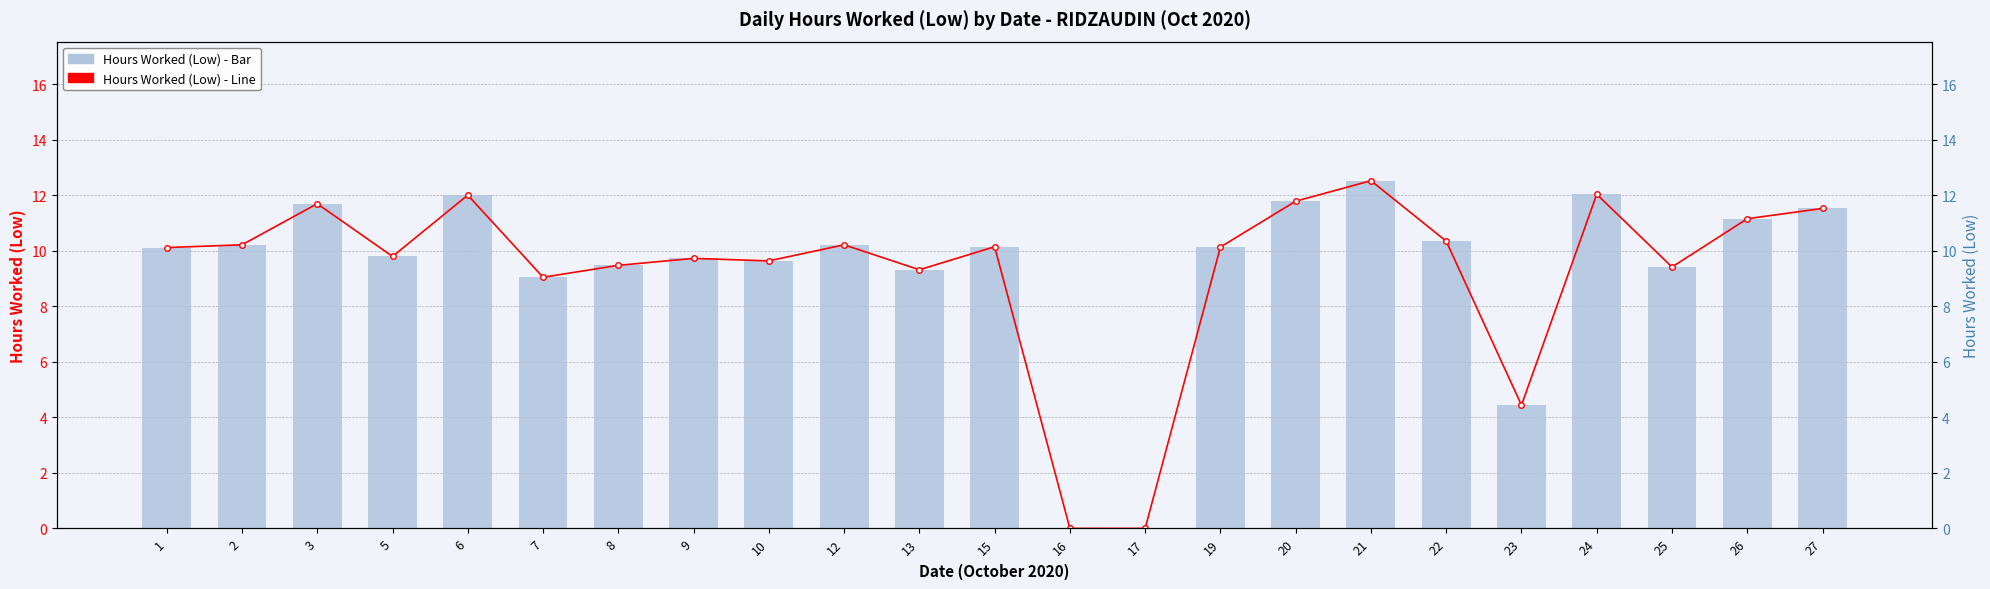

True or false: Hours Worked (Low) Line has a value of 15.8 at 26.

False